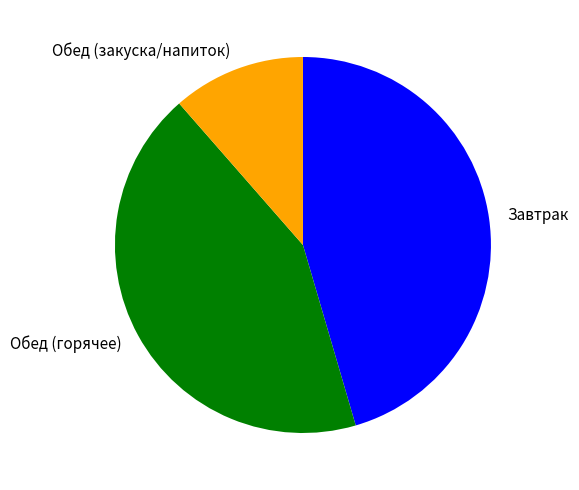

The Обед (горячее) slice represents 43% of the pie. True or false?

True